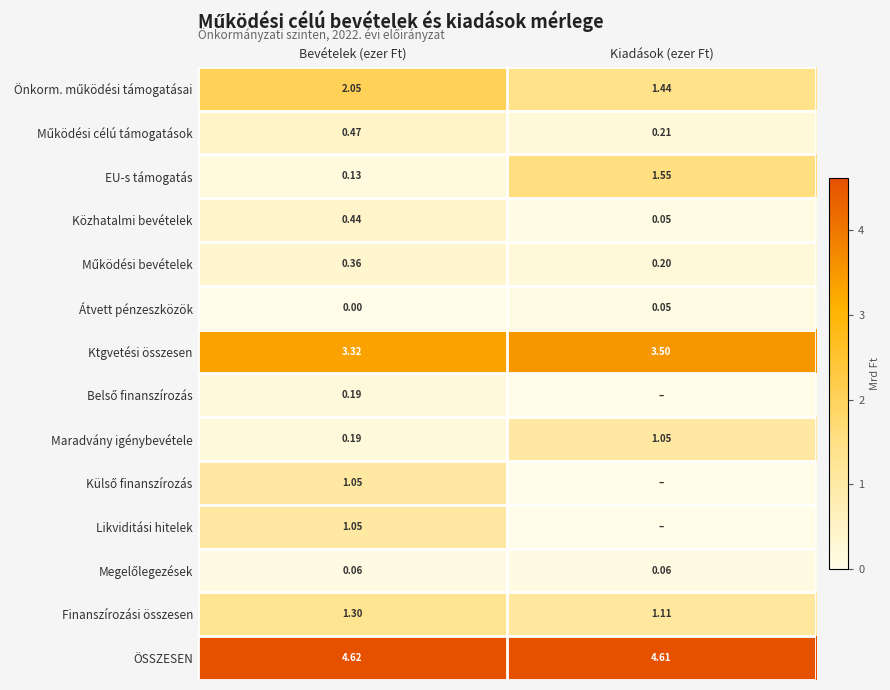

Where is Maradvány igénybevétele nearest to the value 0?

Bevételek (ezer Ft)